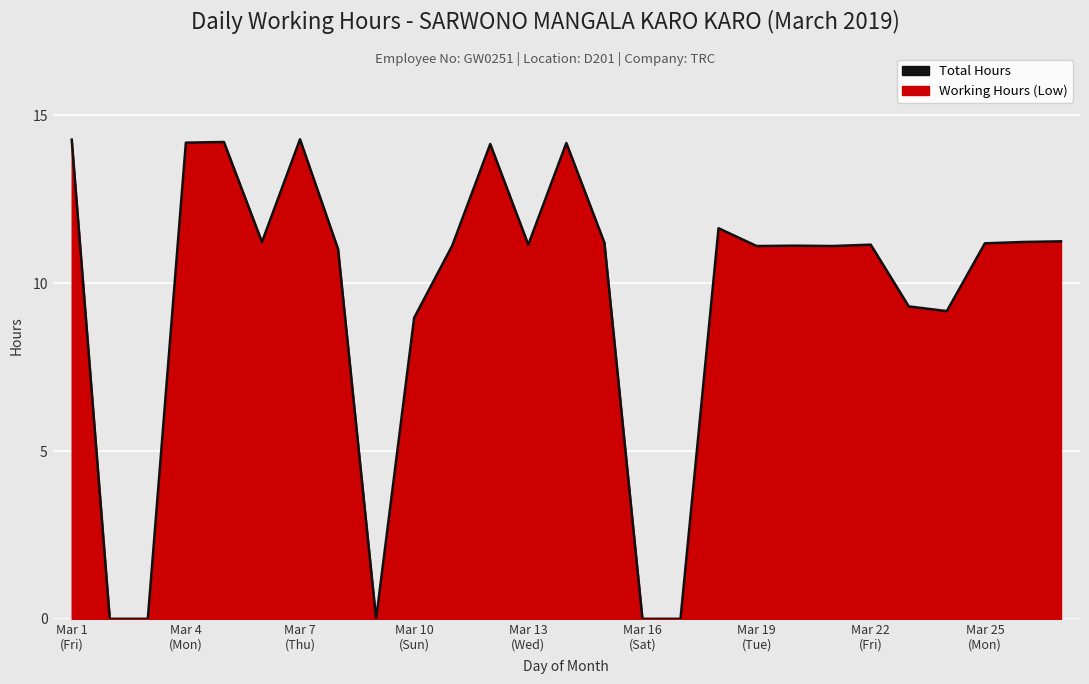

Approximately how many times larger is the value at Mar 10
(Sun) compared to Mar 19
(Tue)?

0.8